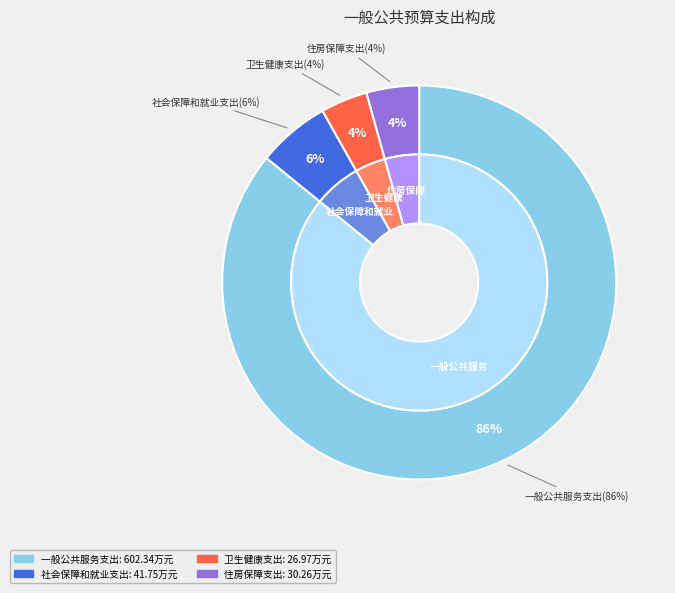

Do 社会保障和就业支出 and 一般公共服务支出 together represent more than half of the pie?

Yes